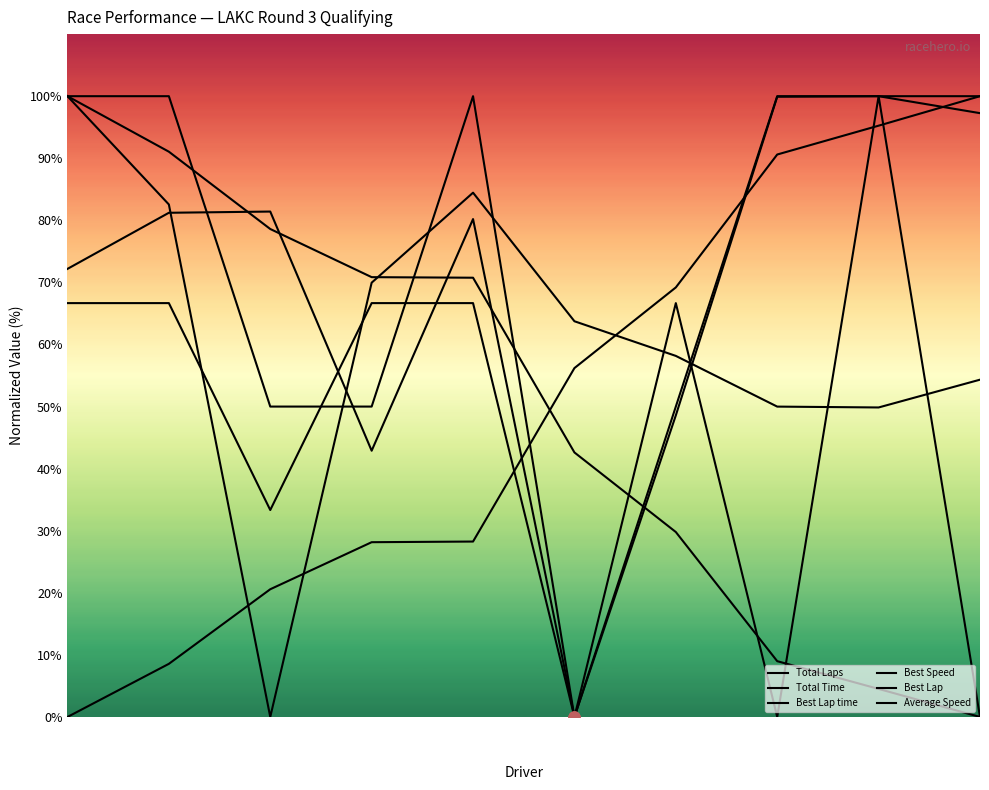

Rank the series by their maximum value, from highest to lowest.

Total Laps, Total Time, Best Lap time, Best Speed, Best Lap, Average Speed